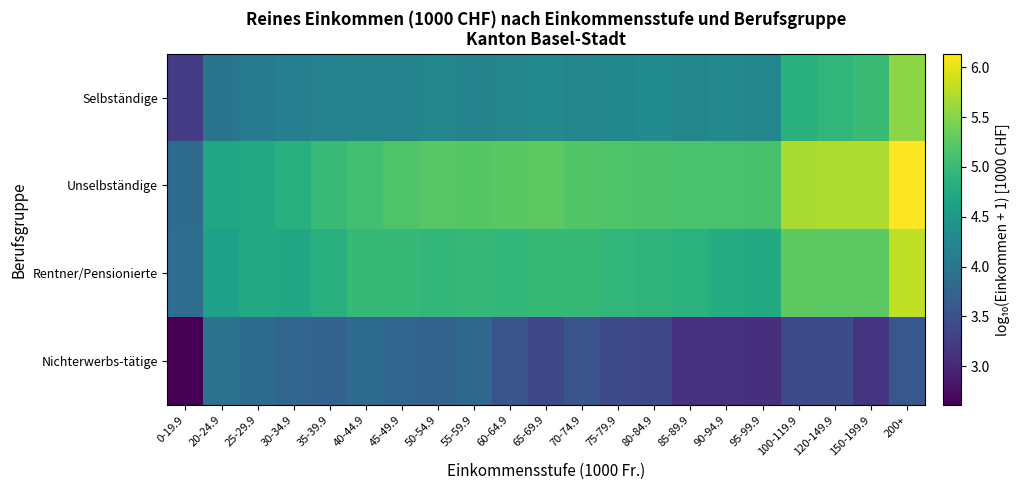

What is the difference between the highest and lowest values at 45-49.9?

1.4